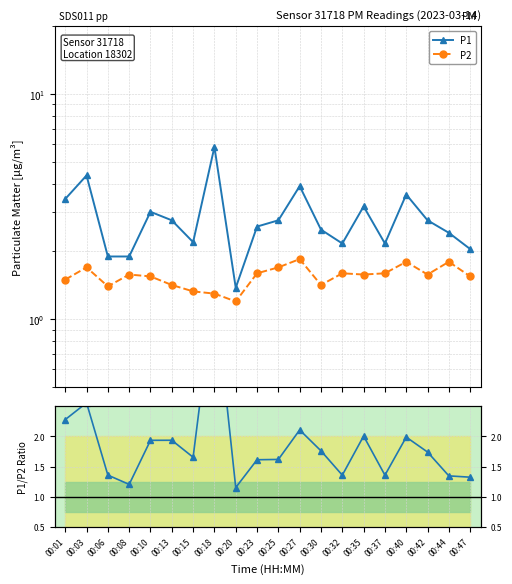

Which series changed the most between 00:08 and 00:25?

P1